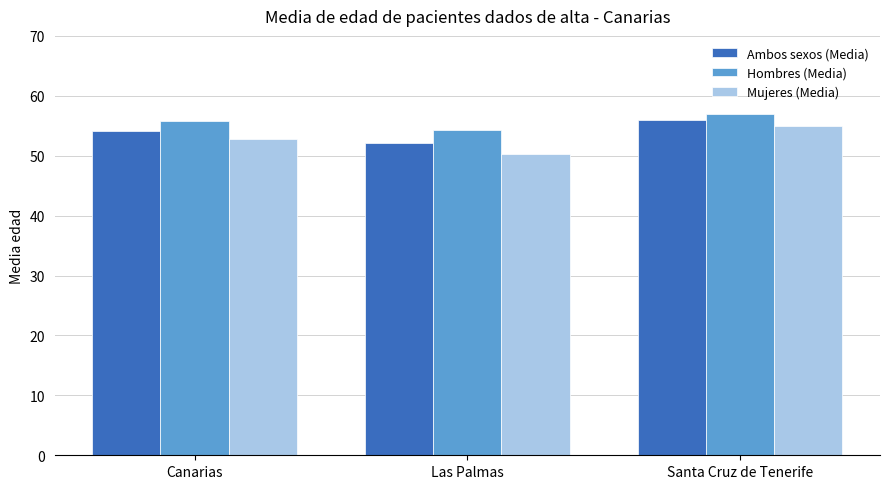

What is the difference between the Ambos sexos (Media) values at Santa Cruz de Tenerife and Canarias?

1.7